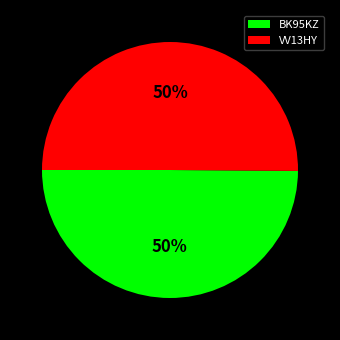

Combined, do BK95KZ and VV13HY account for over 50%?

Yes